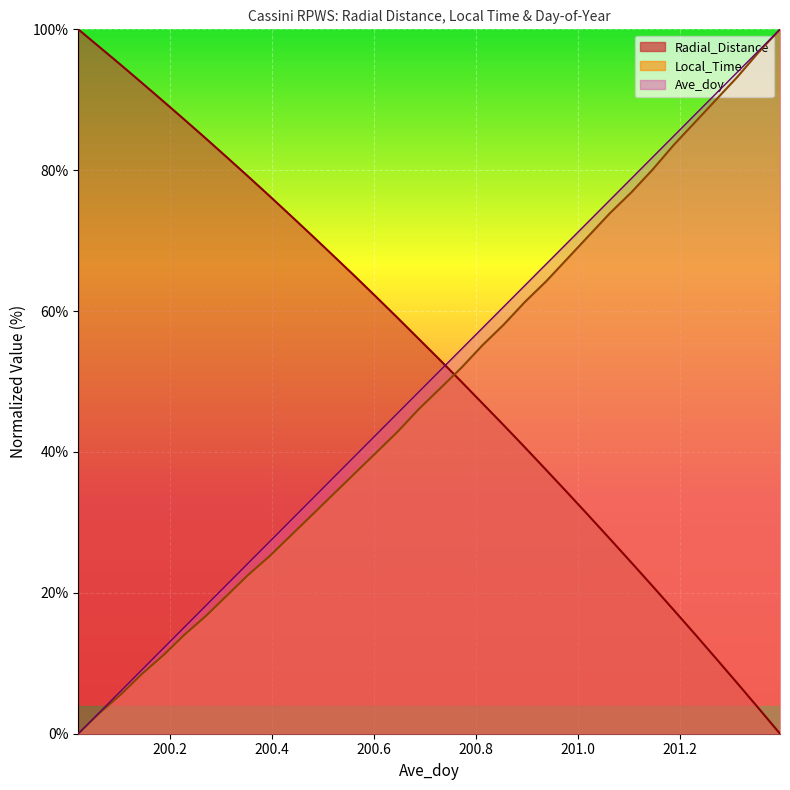

Is the value of Radial_Distance at 201.2292 greater than the value of Ave_doy at 200.8125?

No